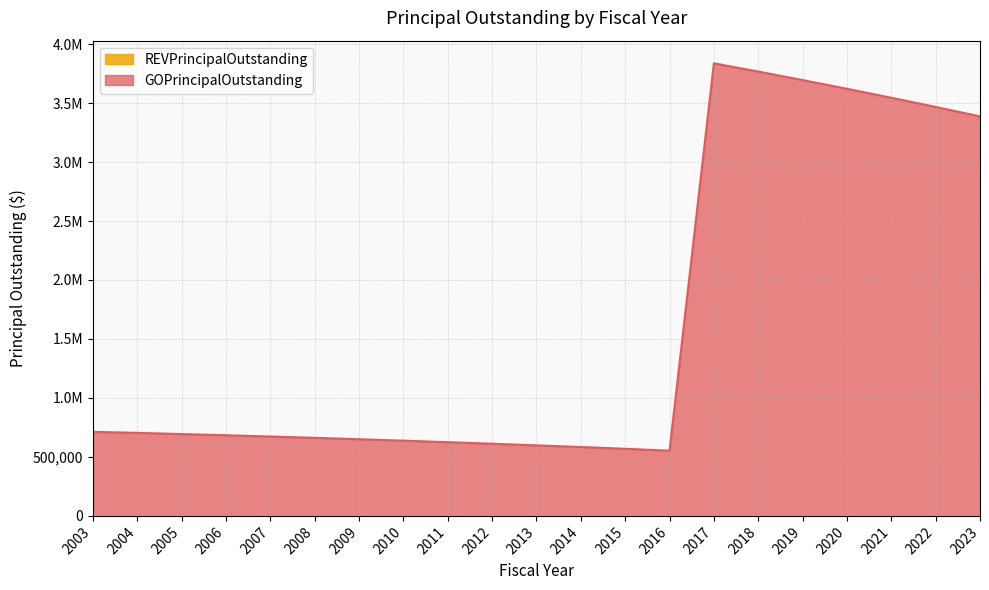

What is the difference between the maximum and second lowest values?

3268000